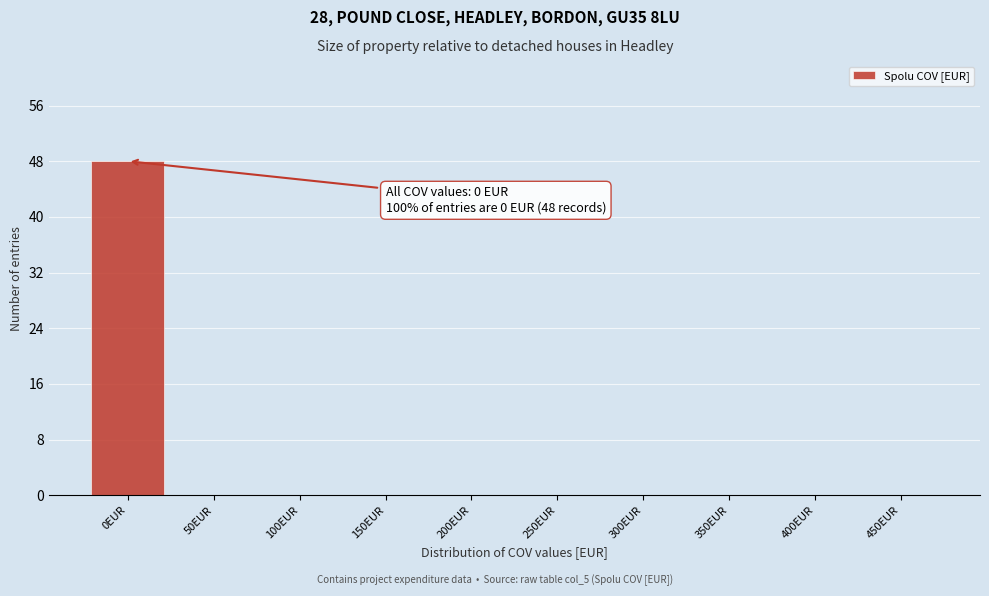

Reading left to right, list all the values displayed in this chart.

0EUR=48	50EUR=0	100EUR=0	150EUR=0	200EUR=0	250EUR=0	300EUR=0	350EUR=0	400EUR=0	450EUR=0